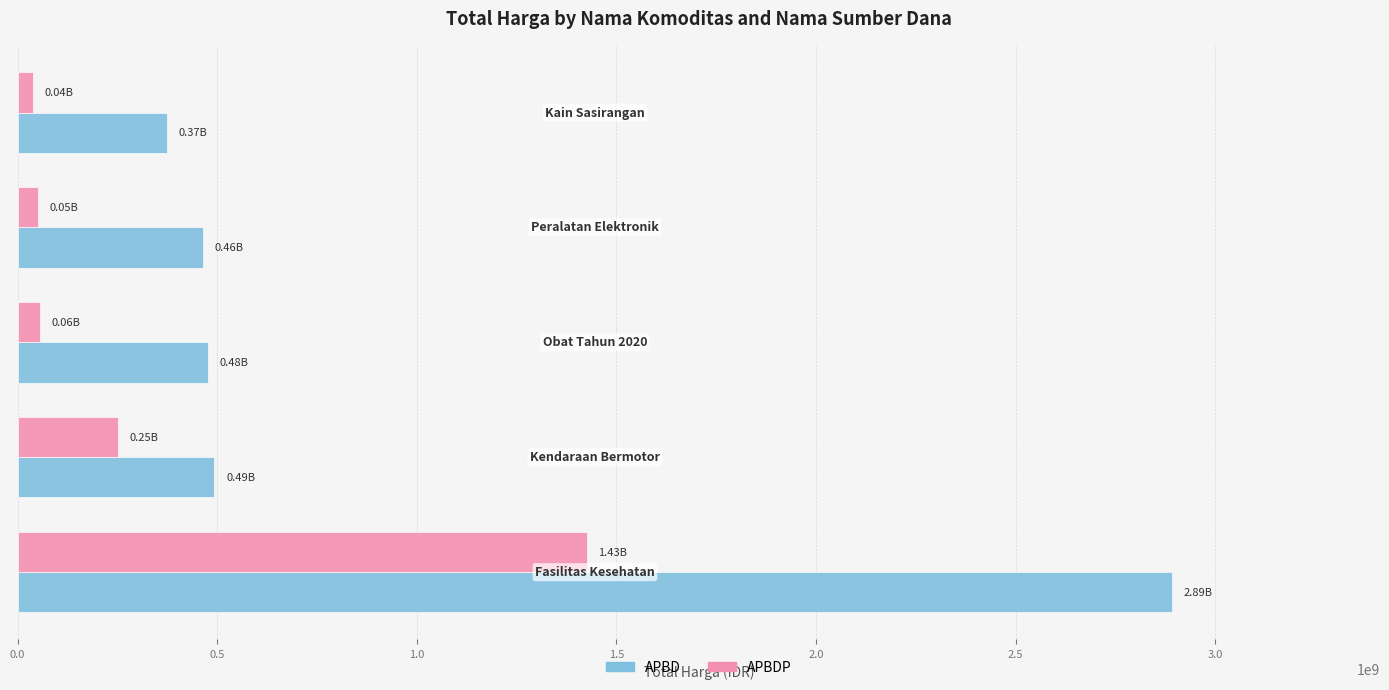

Which series has the largest total across all categories?

APBD